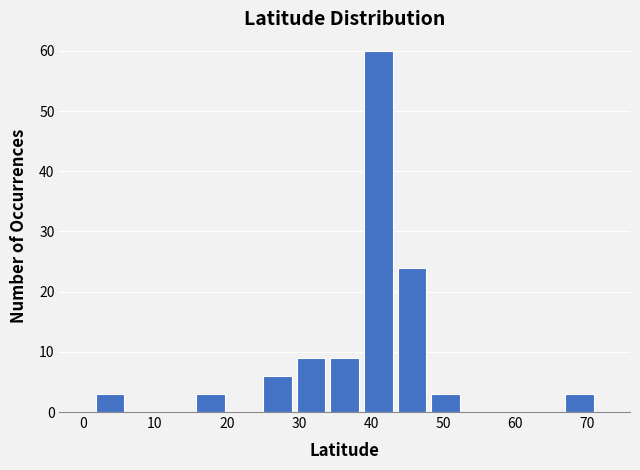

Over which range of the x-axis is the bar tallest?

39 to 43